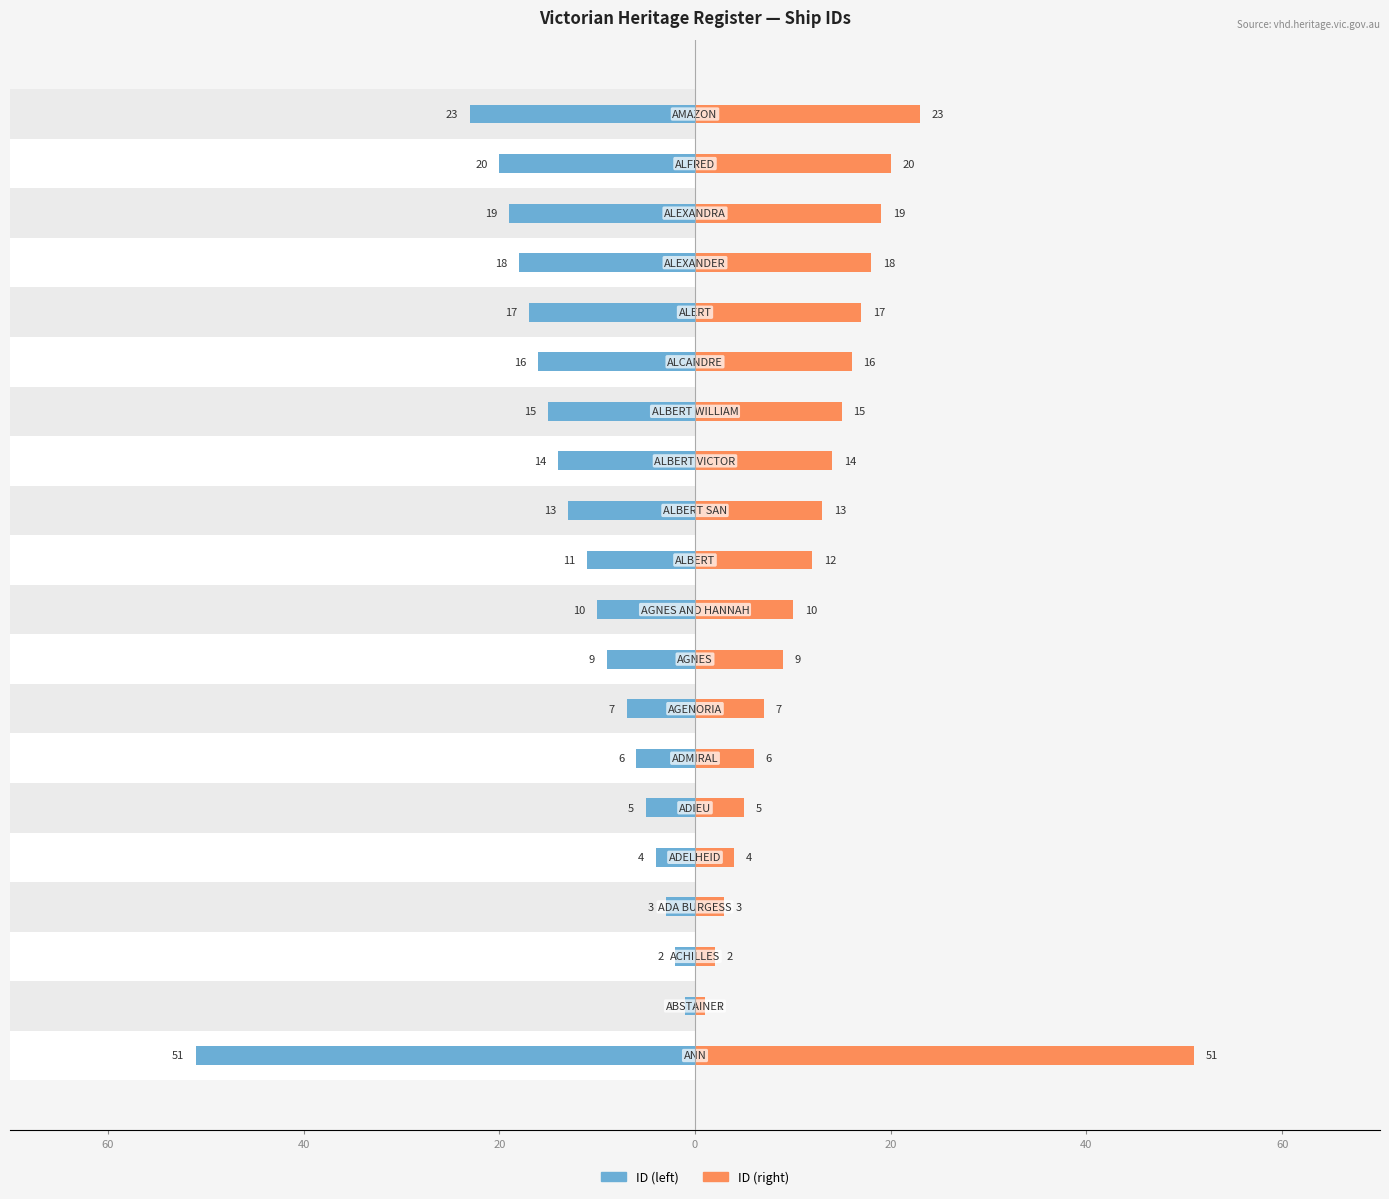

How many values in the ID (right) series are below 13?

10